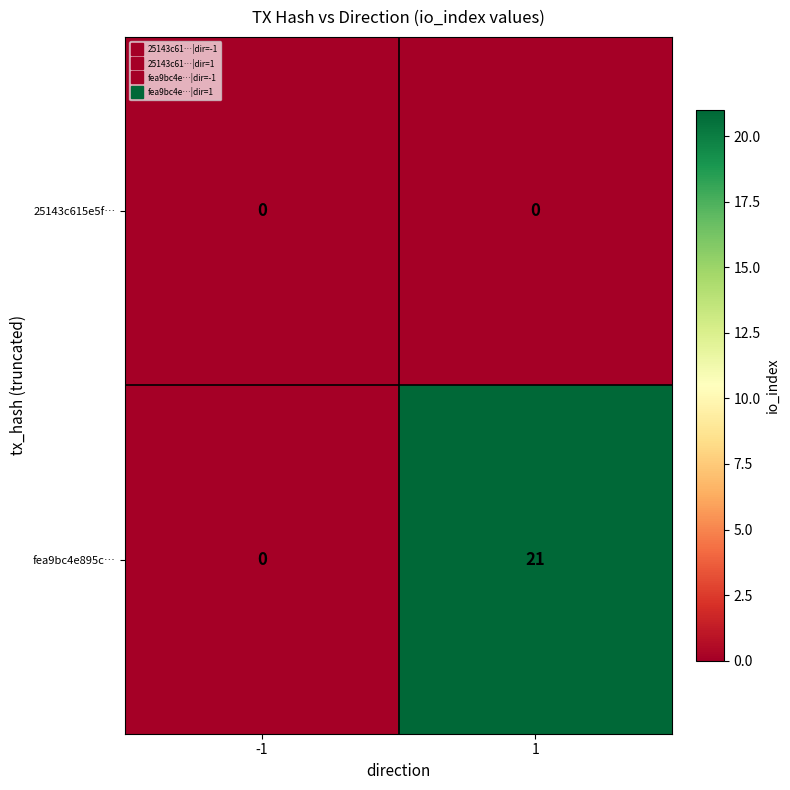

Reading right to left, what are all the values shown in this chart?

25143c615e5f…: 0	0
fea9bc4e895c…: 21	0